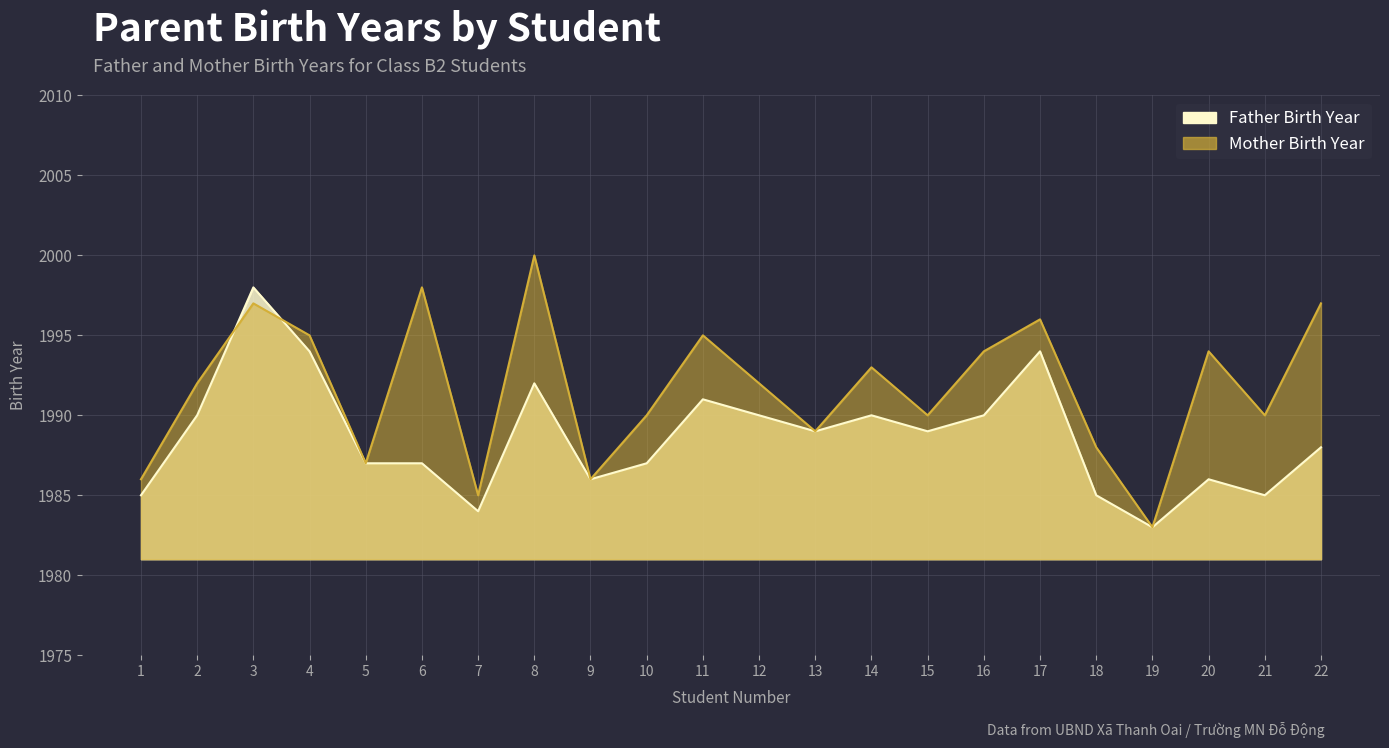

List the series in order of their peak value, lowest first.

Father Birth Year, Mother Birth Year